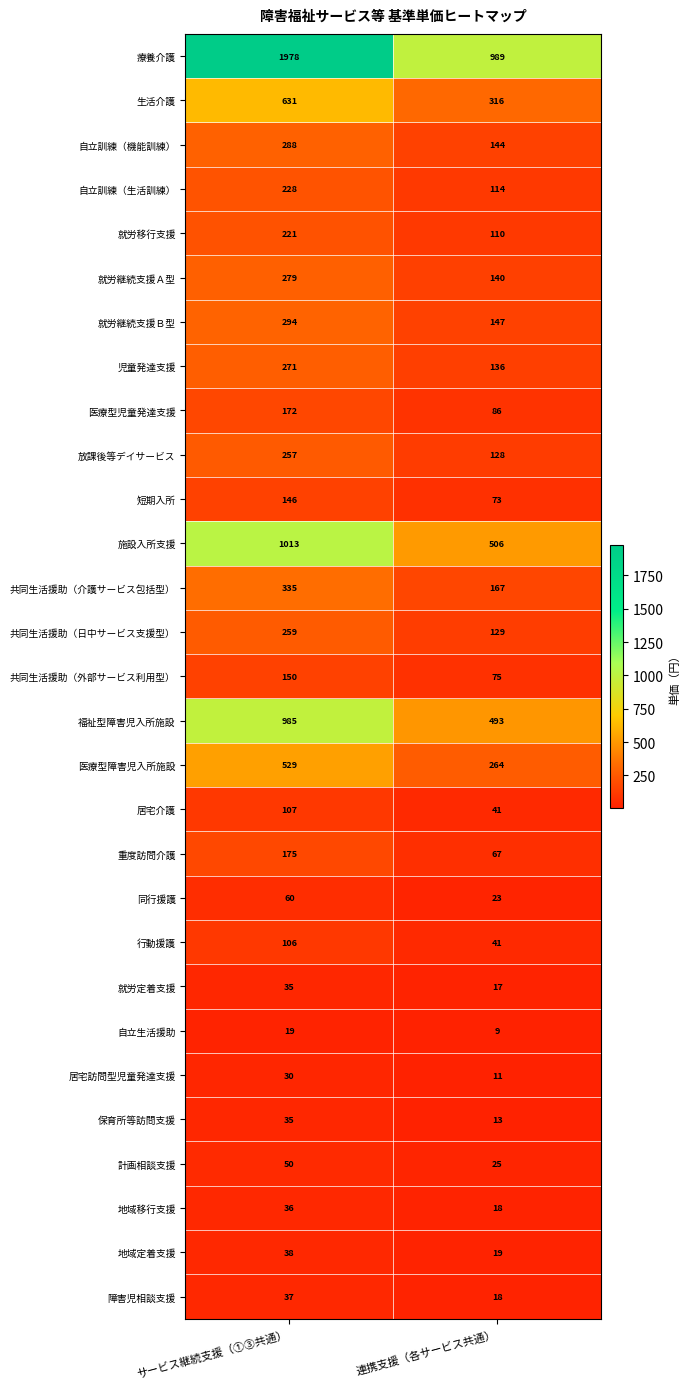

Which series has the widest spread of values?

療養介護